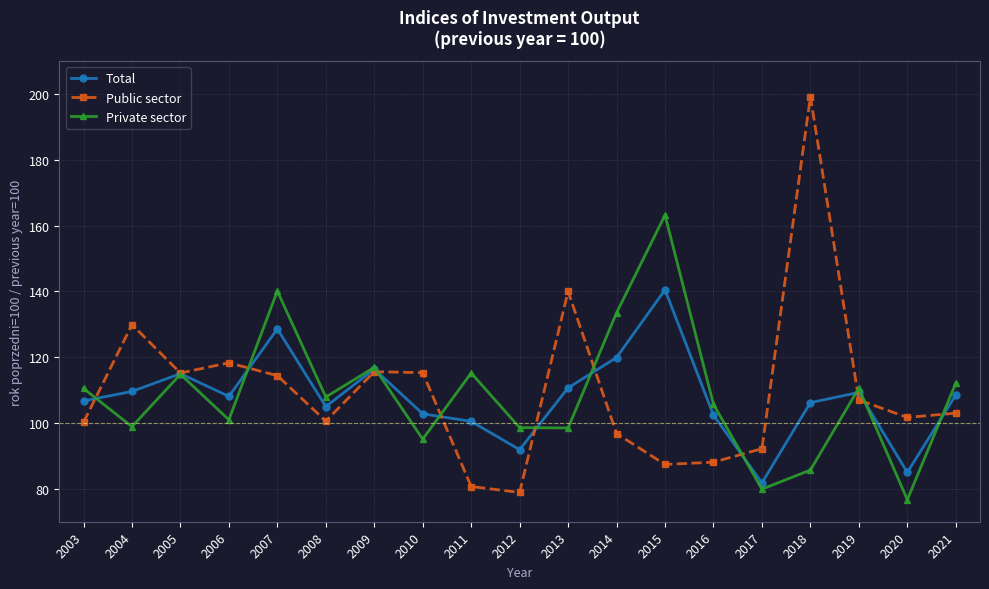

Is this an area chart (filled region under the line)?

No